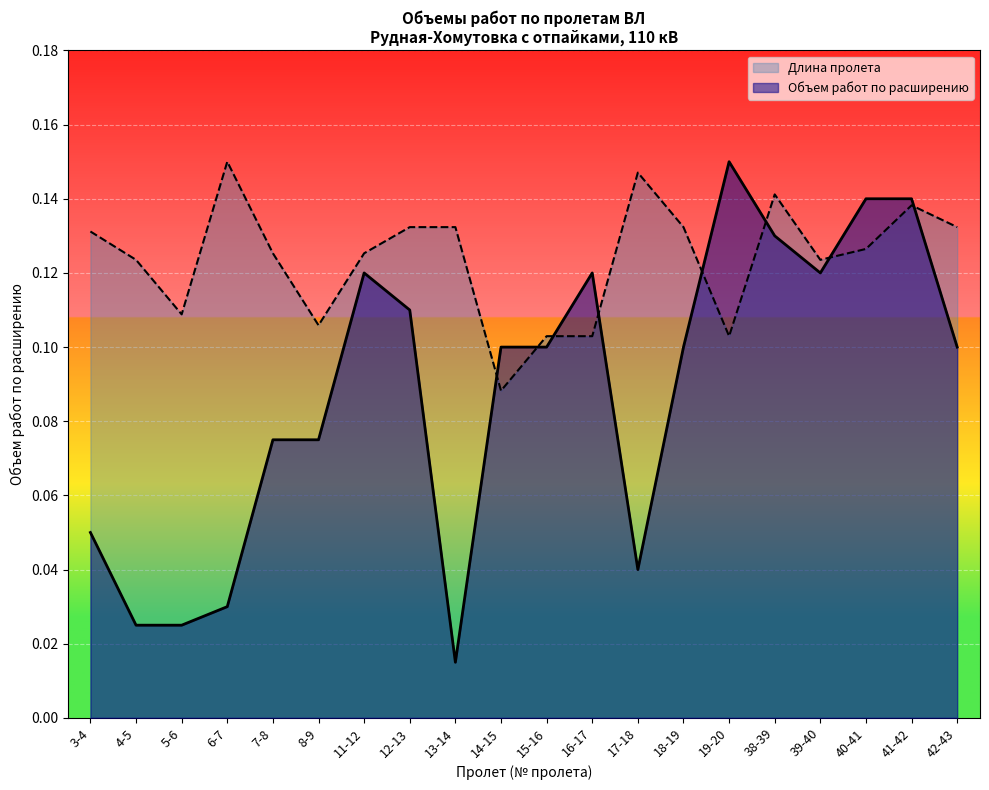

How many lines are shown in the chart?

2